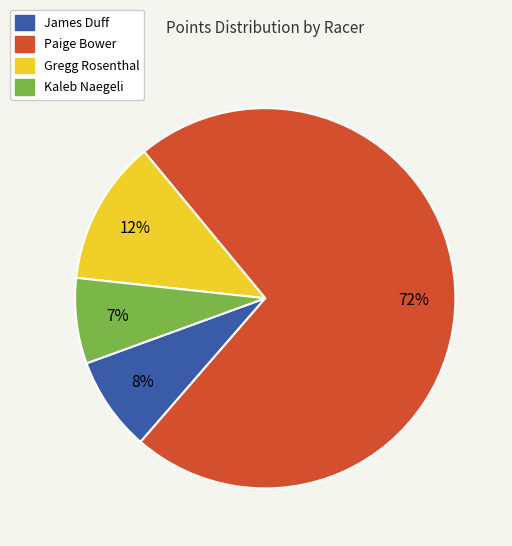

To the nearest percent, what portion does Kaleb Naegeli represent?

7%